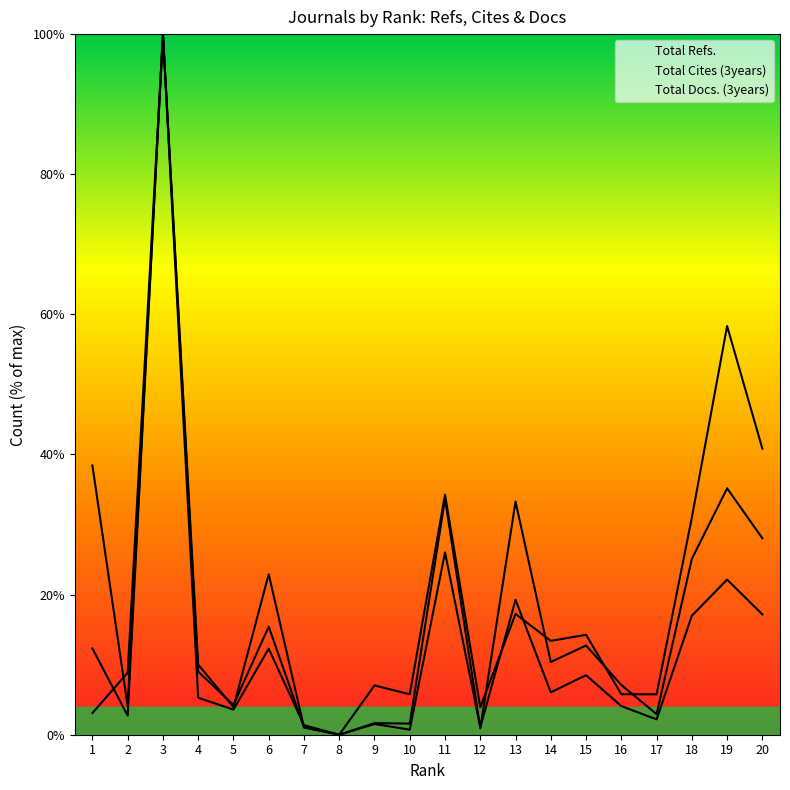

Which series changed the most between 13 and 16?

Total Docs. (3years)